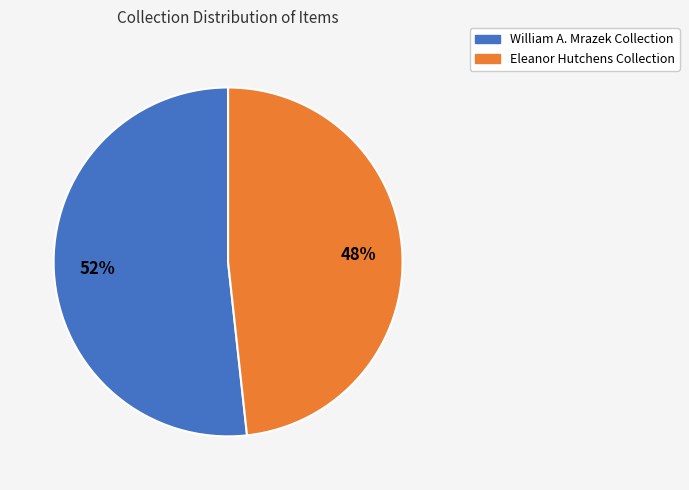

To the nearest percent, what portion does Eleanor Hutchens Collection represent?

48%